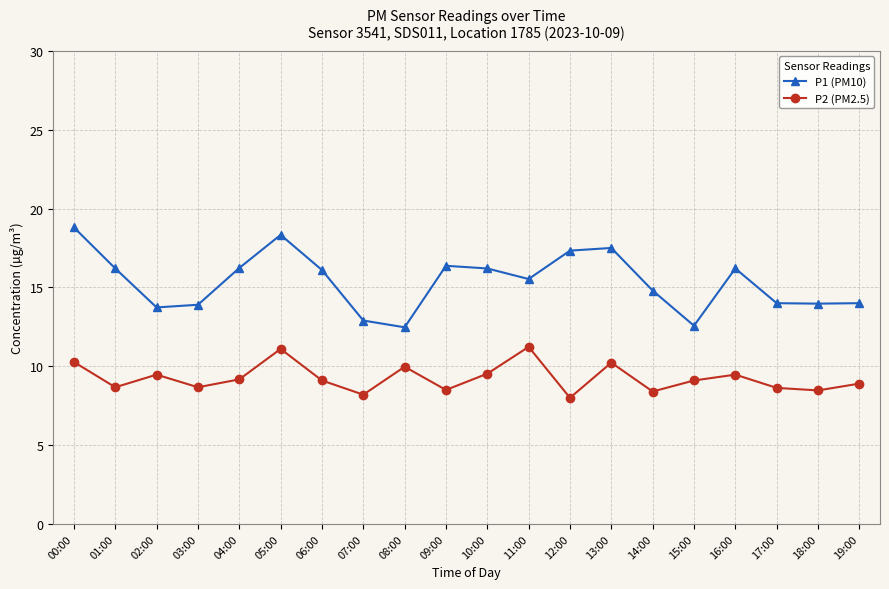

True or false: P1 (PM10) and P2 (PM2.5) intersect in this chart.

False